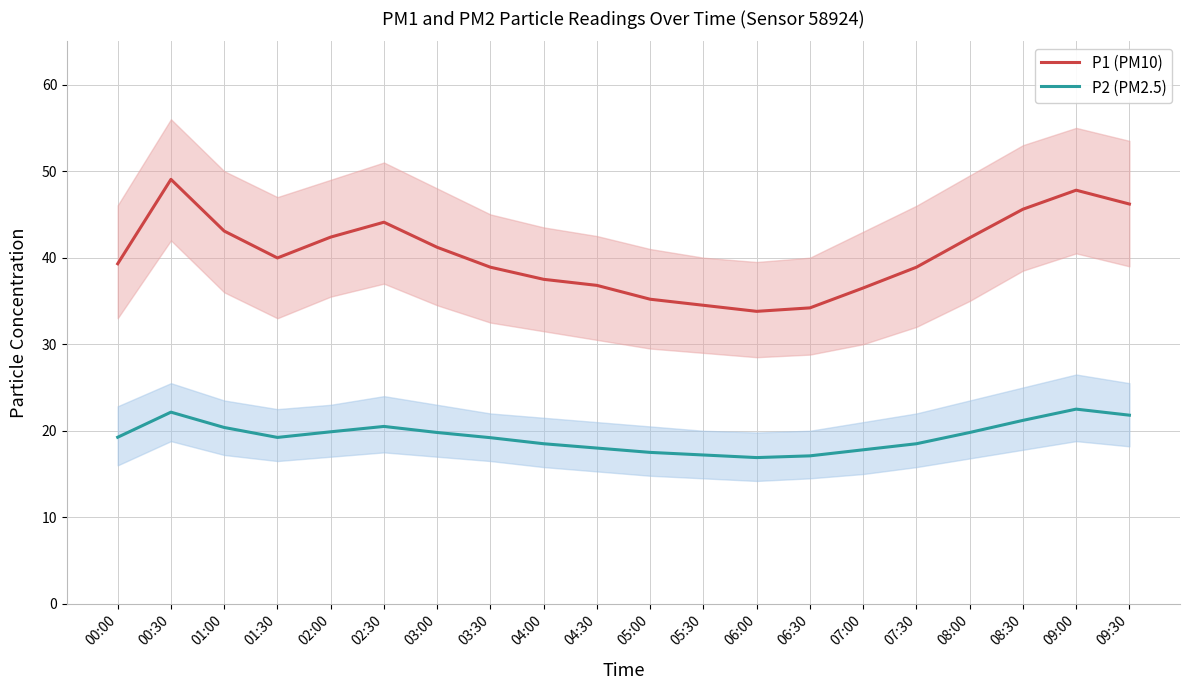

What is the highest value of the P2 (PM2.5) series?

22.5